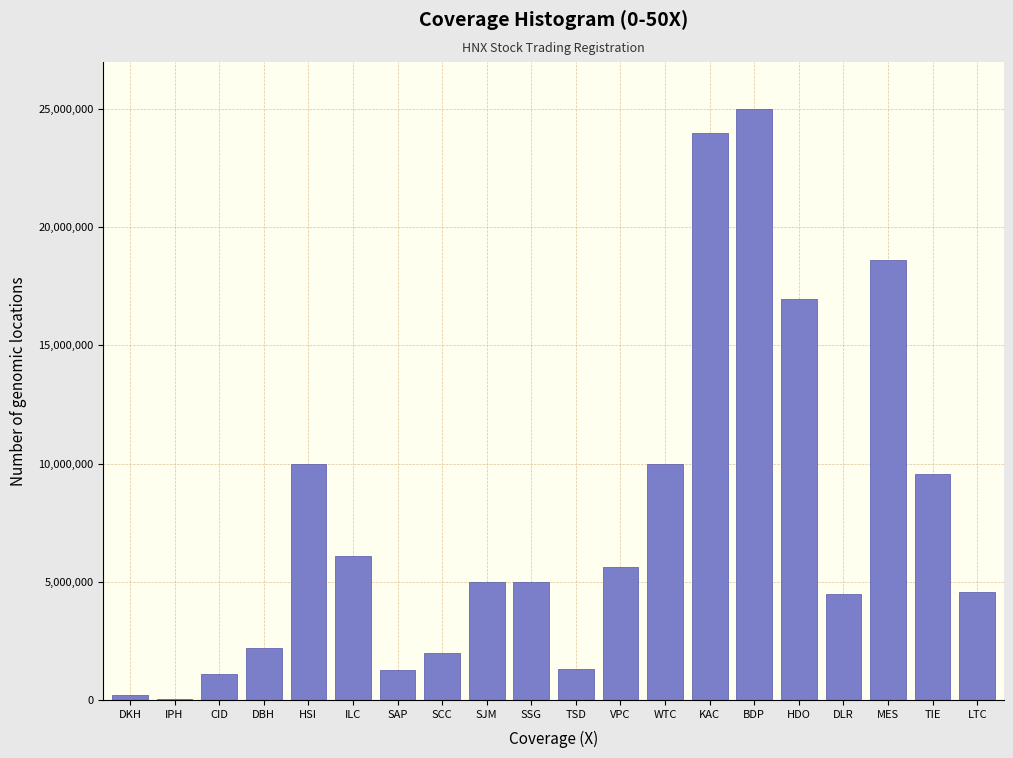

What is the sum of the values at DLR and BDP?

29500000